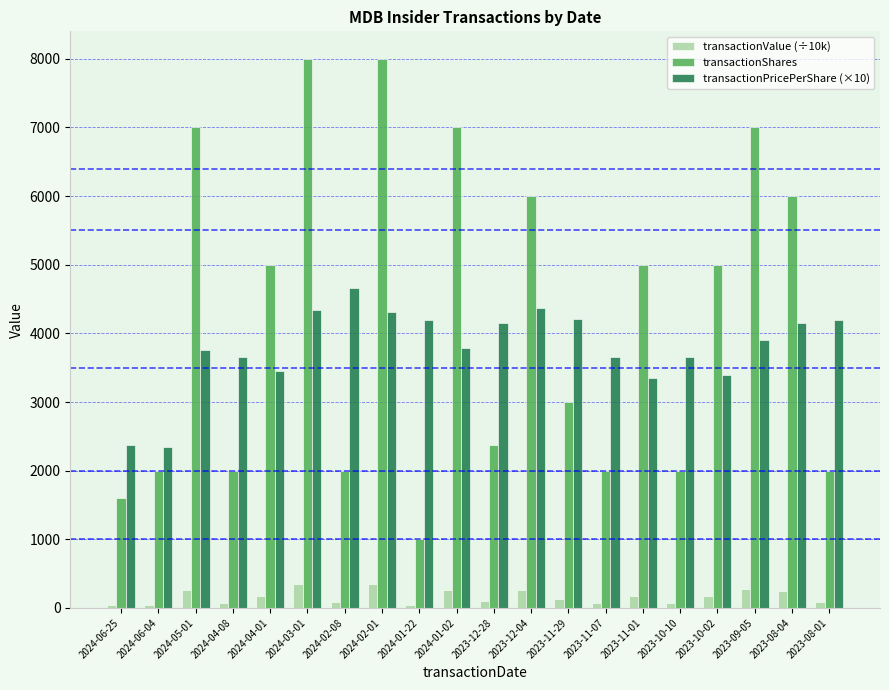

What is the difference between the highest and lowest values at 2024-05-01?

6737.1